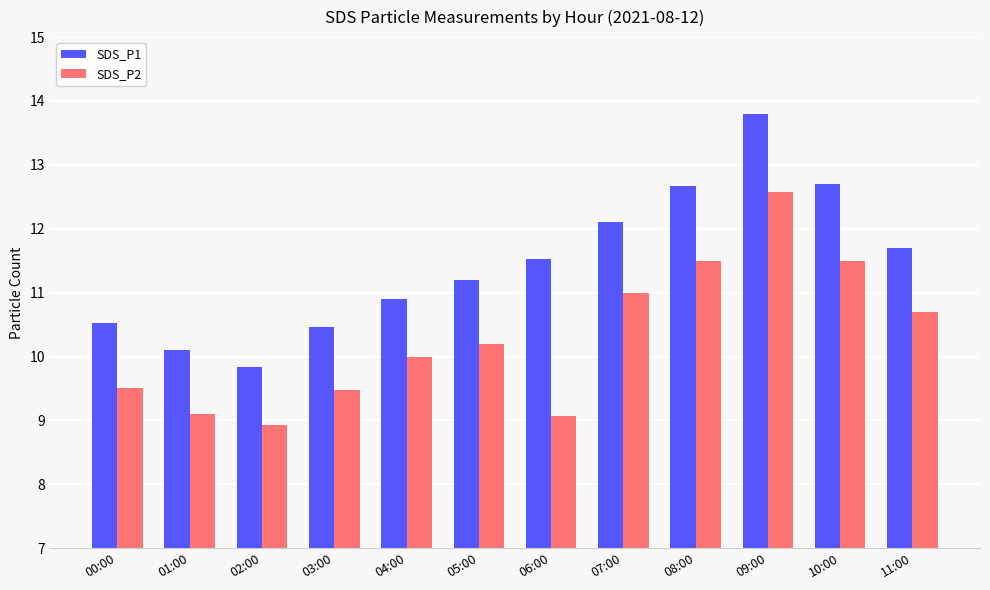

Which series changed the most between 09:00 and 10:00?

SDS_P1